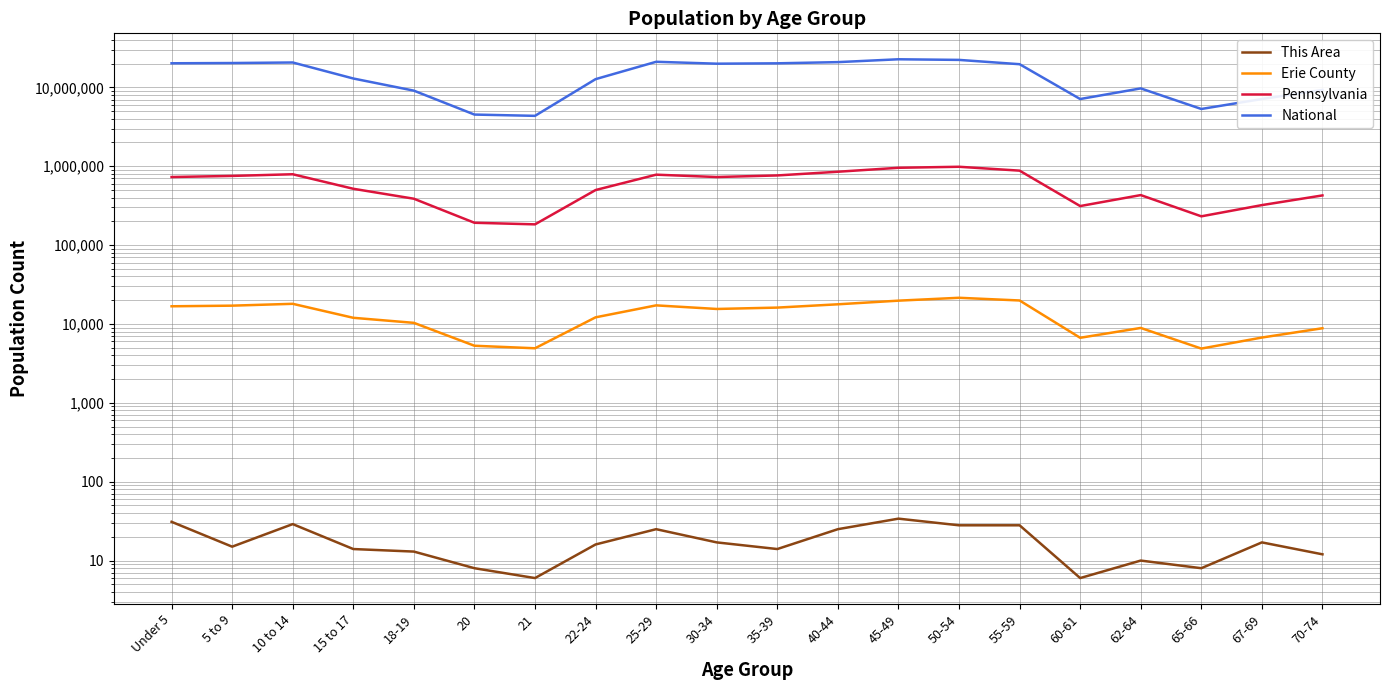

How many series are shown in this chart?

4